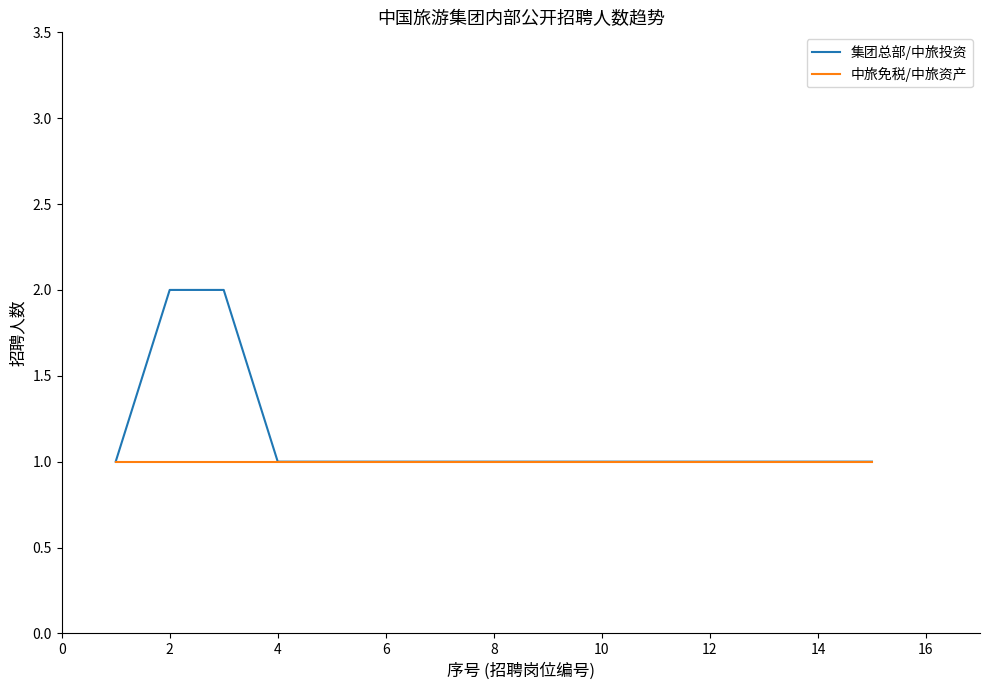

How many lines are shown in the chart?

2